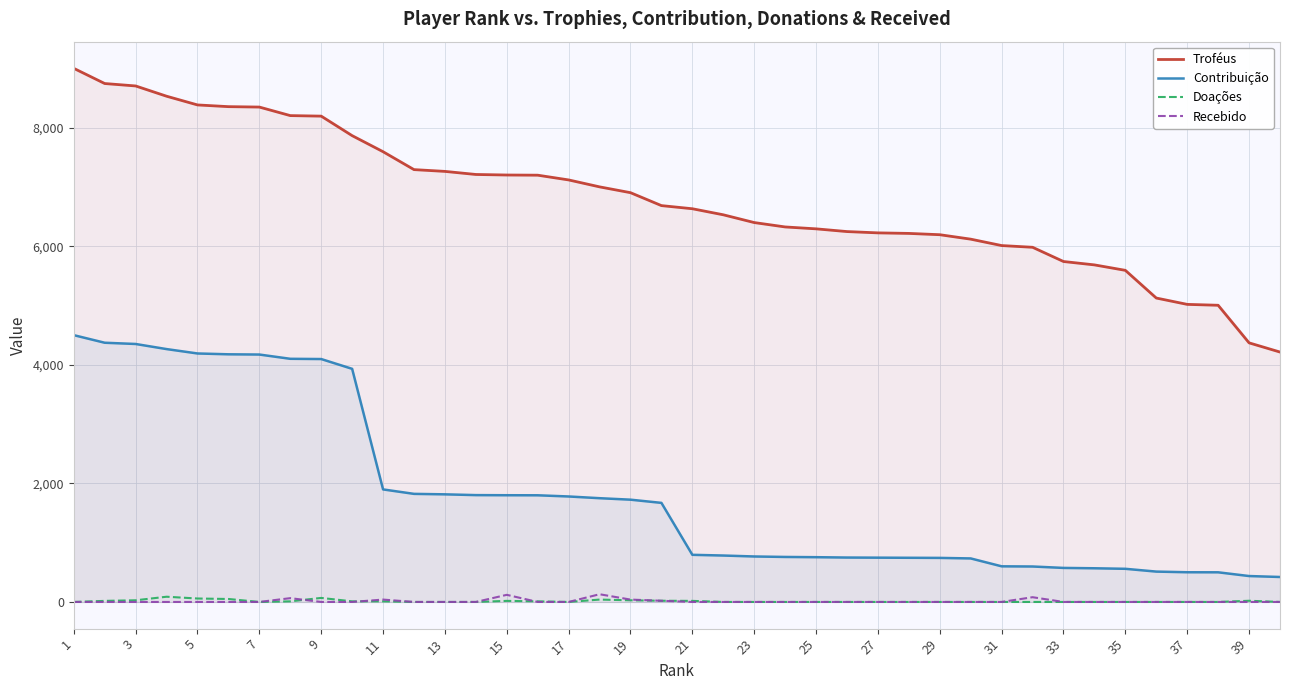

What is the difference between the second highest and minimum values in the Troféus series?

4529